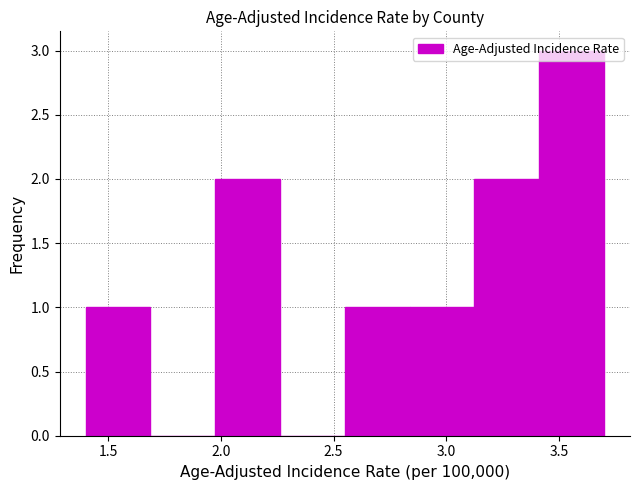

Reading left to right, transcribe this chart: for each bar, give the range it covers on the x-axis and its height. Neither the bar edges nor the heights are printed on the chart, so give them approximately, as read against the axes.

1.40 to 1.70: 1
1.70 to 2.00: 0
2.00 to 2.25: 2
2.25 to 2.55: 0
2.55 to 2.85: 1
2.85 to 3.15: 1
3.15 to 3.40: 2
3.40 to 3.70: 3